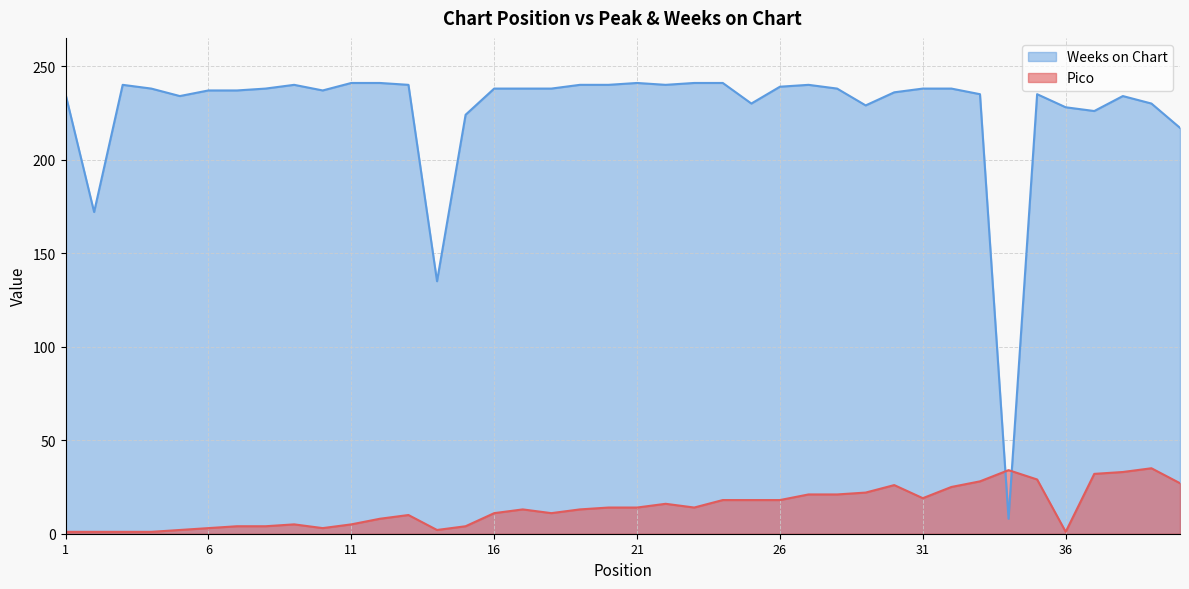

Between 23 and 36, which series saw the biggest shift?

Pico